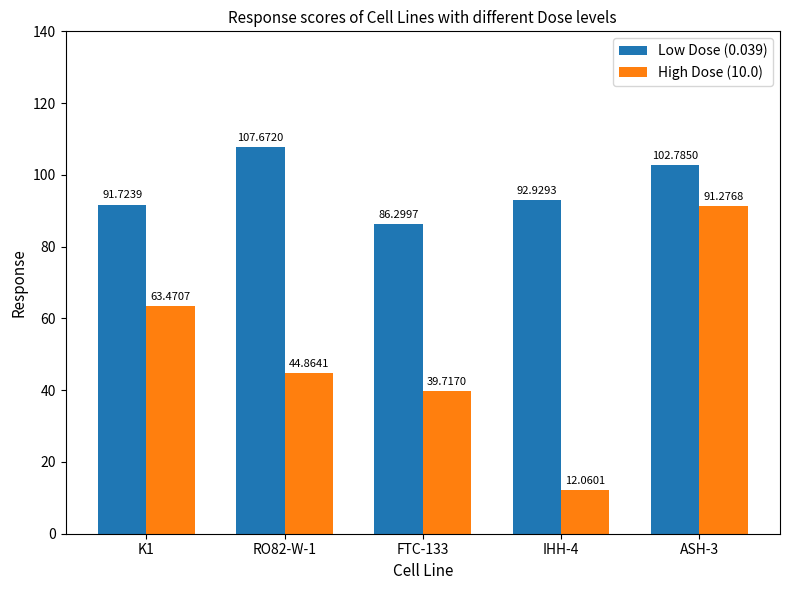

What is the difference between the highest and lowest values at IHH-4?

80.9